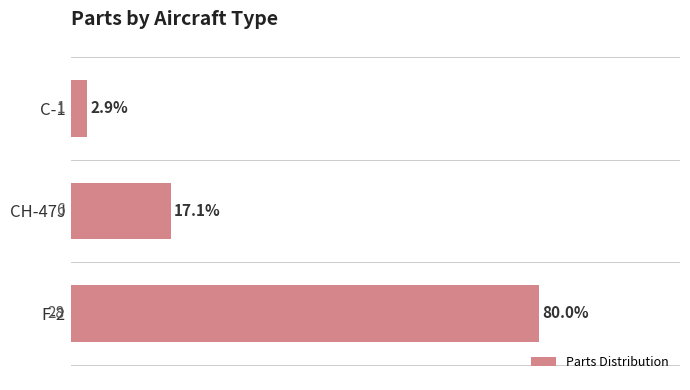

List the labels in order of value, smallest first.

C-1, CH-47J, F-2